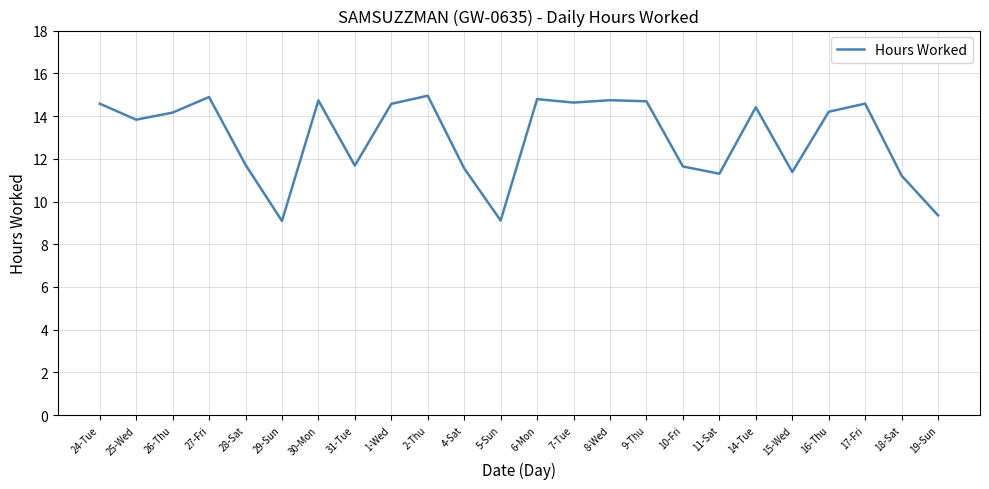

What is the change in value from 29-Sun to 15-Wed?

+2.3